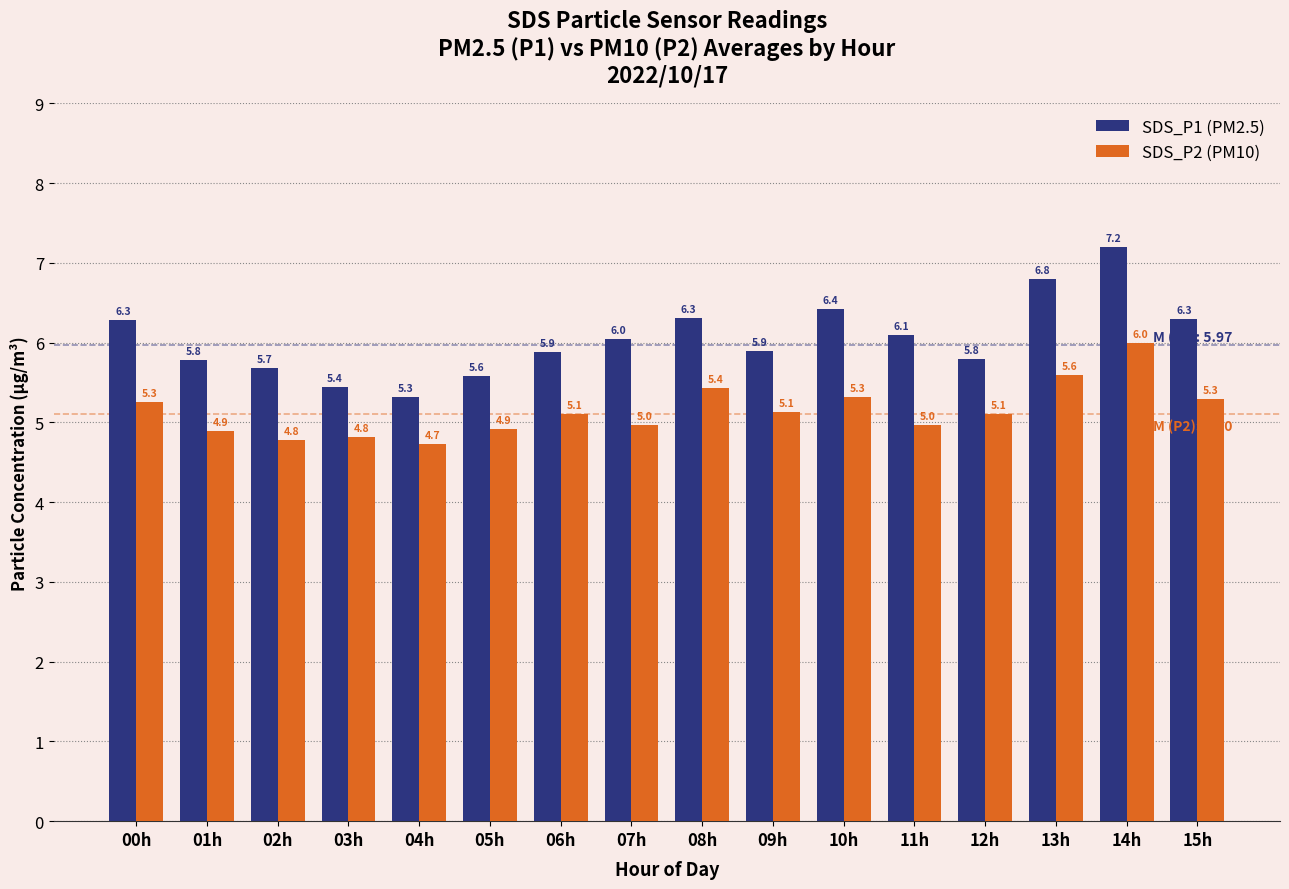

What is the value of the SDS_P2 (PM10) bar at the 5th from the left?

4.7